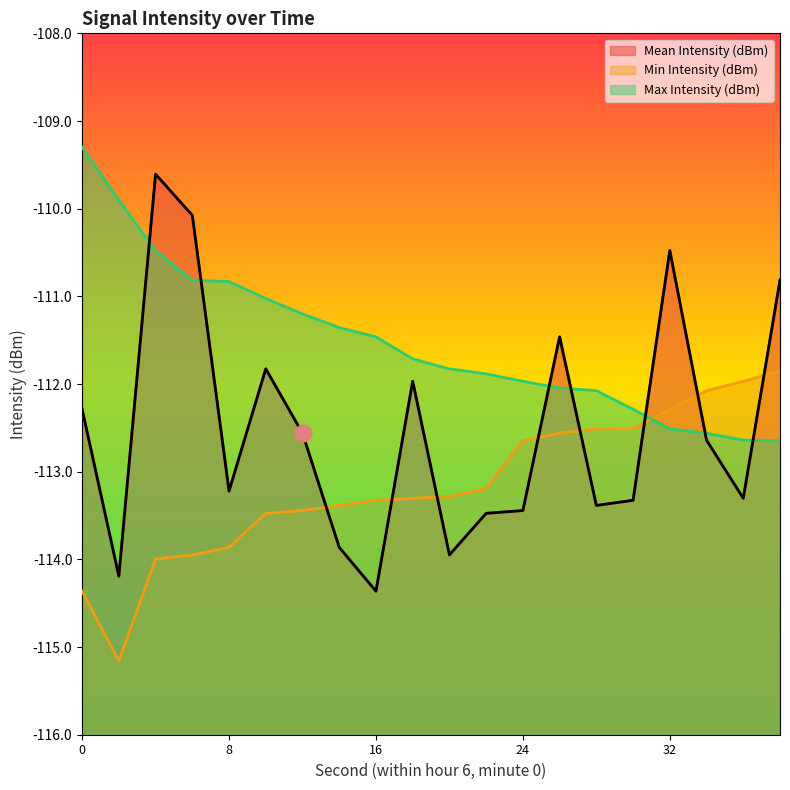

At which label is Mean Intensity (dBm) closest to -111?

38